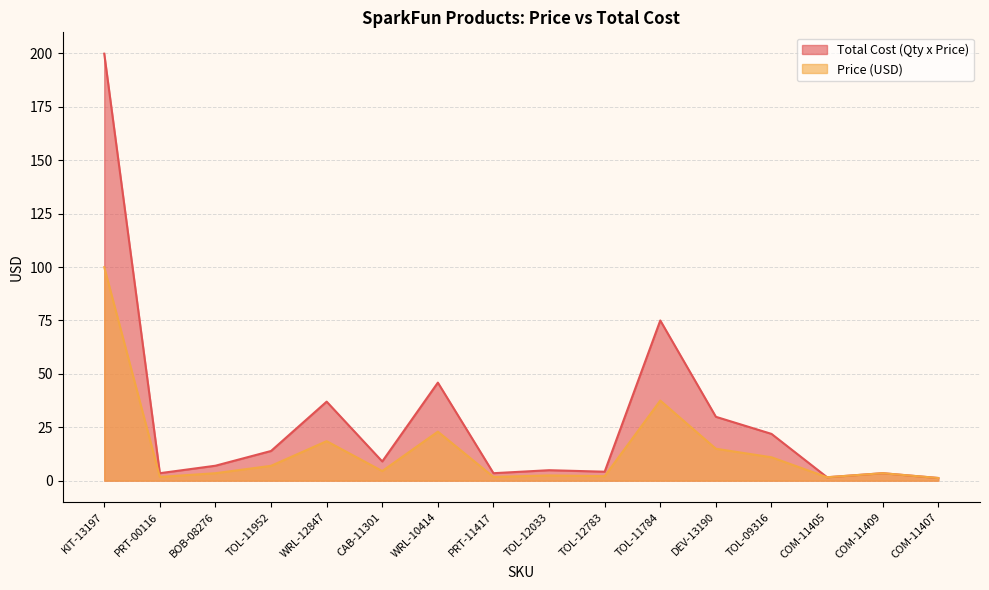

True or false: Price (USD) has a value of 2.5 at PRT-00116.

False